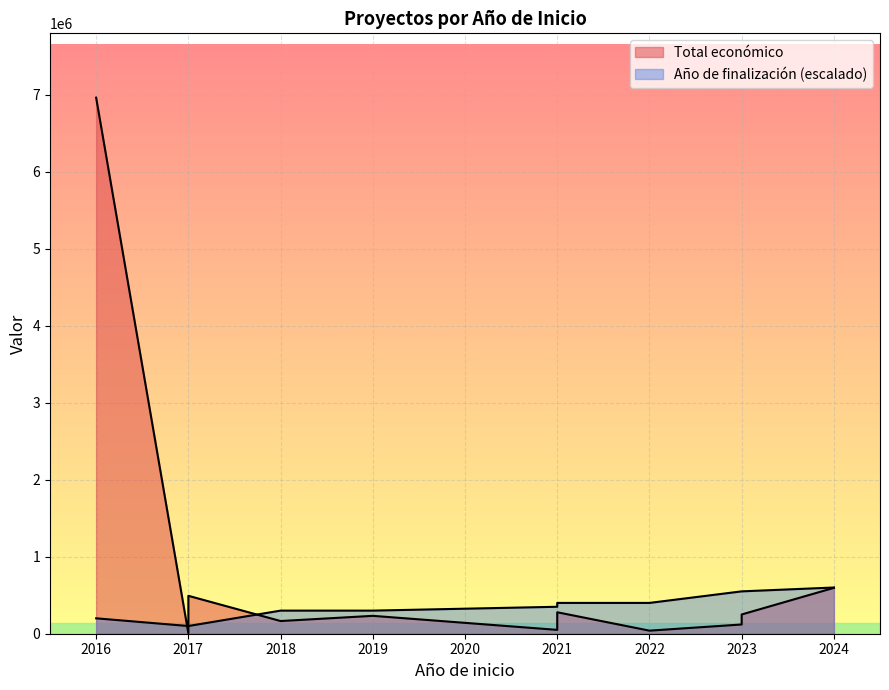

Is it true that the value at 2021 is 105549?

False